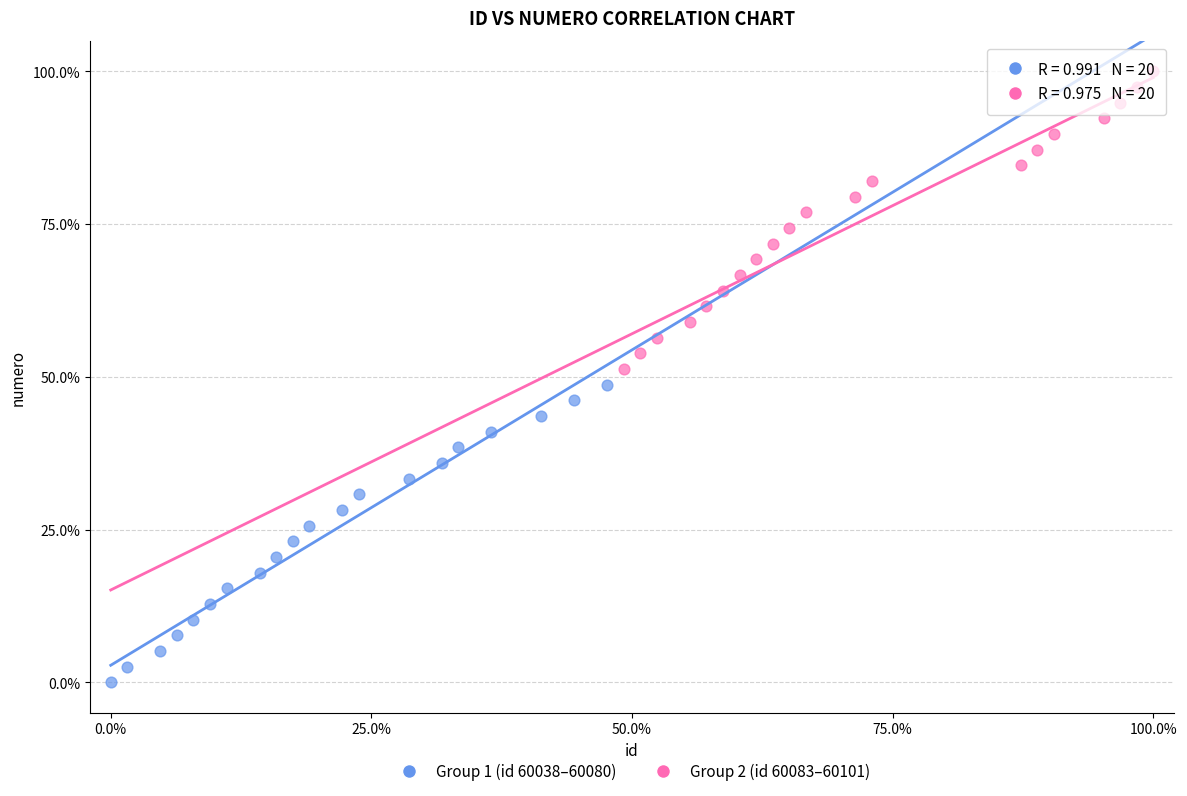

Which series reaches the minimum Y coordinate?

Group 1 (id 60038–60080)